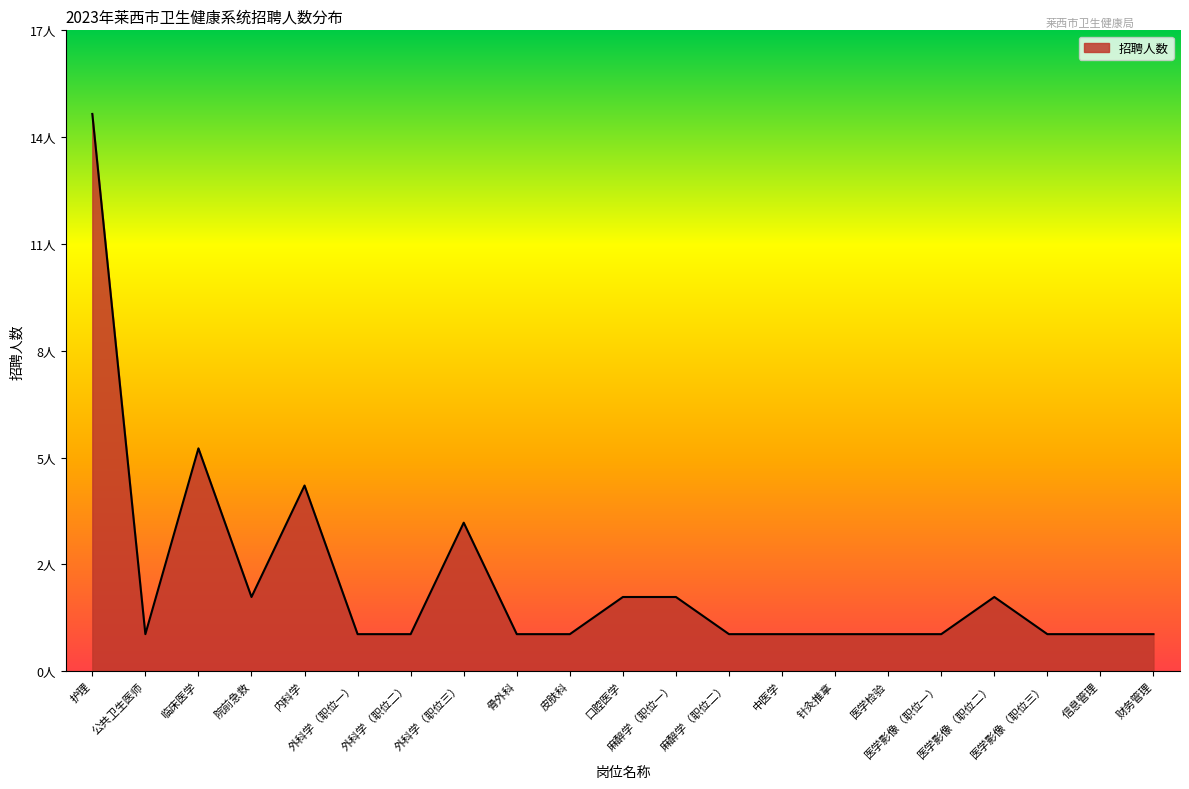

Which has a higher value, 临床医学 or 院前急救?

临床医学